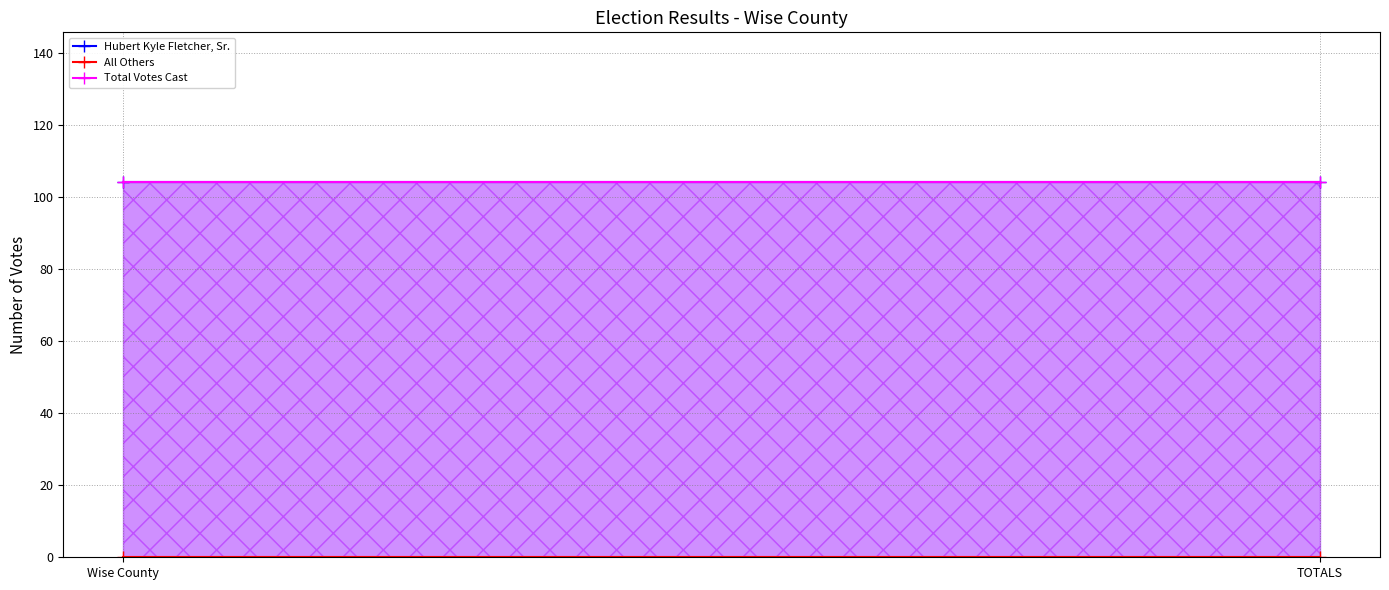

What is the label of the 2nd point from the left?

TOTALS